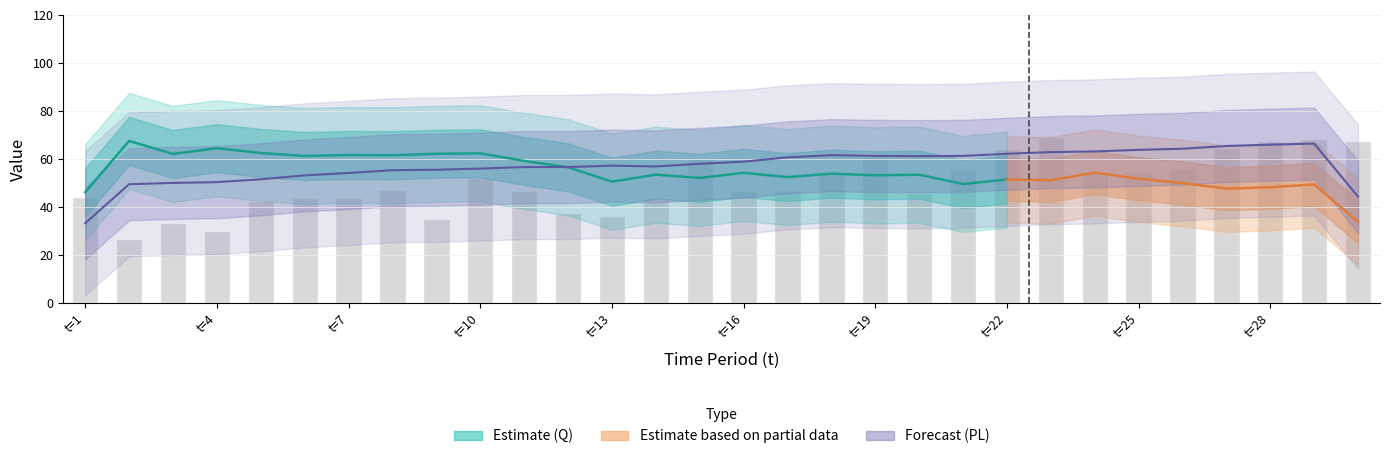

Between 6 and 15, which series saw the biggest shift?

Q